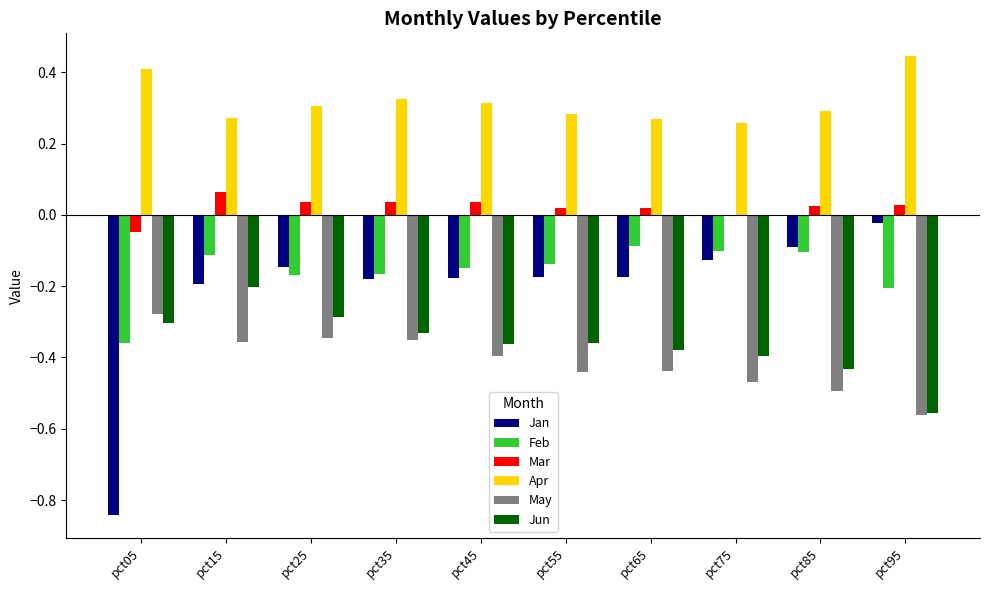

Are the bars grouped side by side (vs. stacked)?

Yes